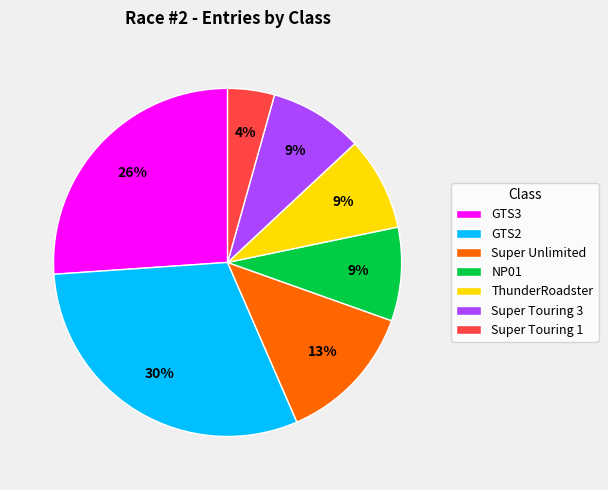

True or false: GTS3 accounts for 26% of the total.

True